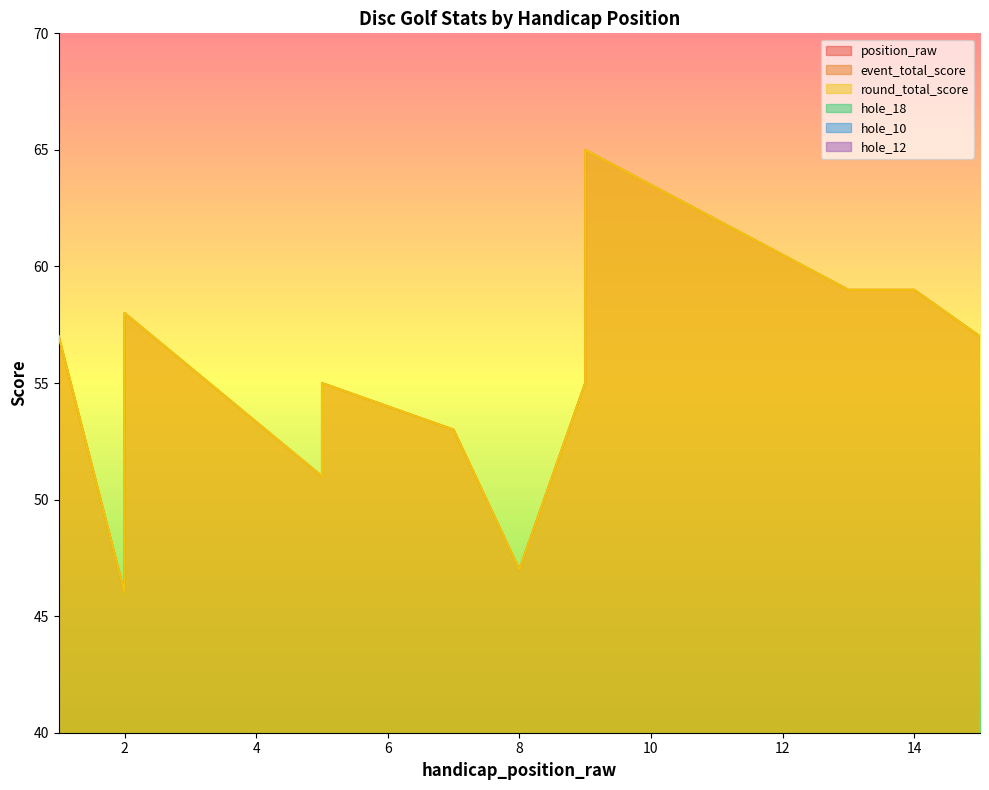

What is the total value across all series at 9?

125